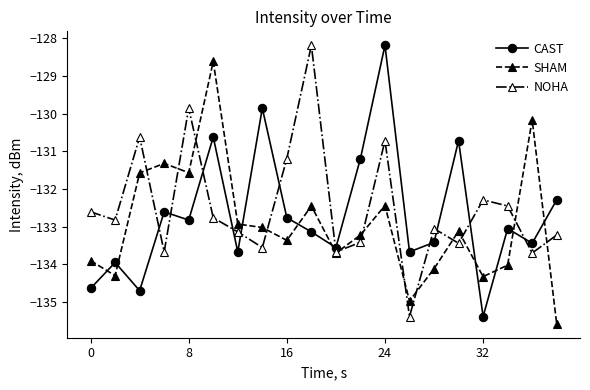

List the series in order of their overall mean, lowest first.

SHAM, CAST, NOHA